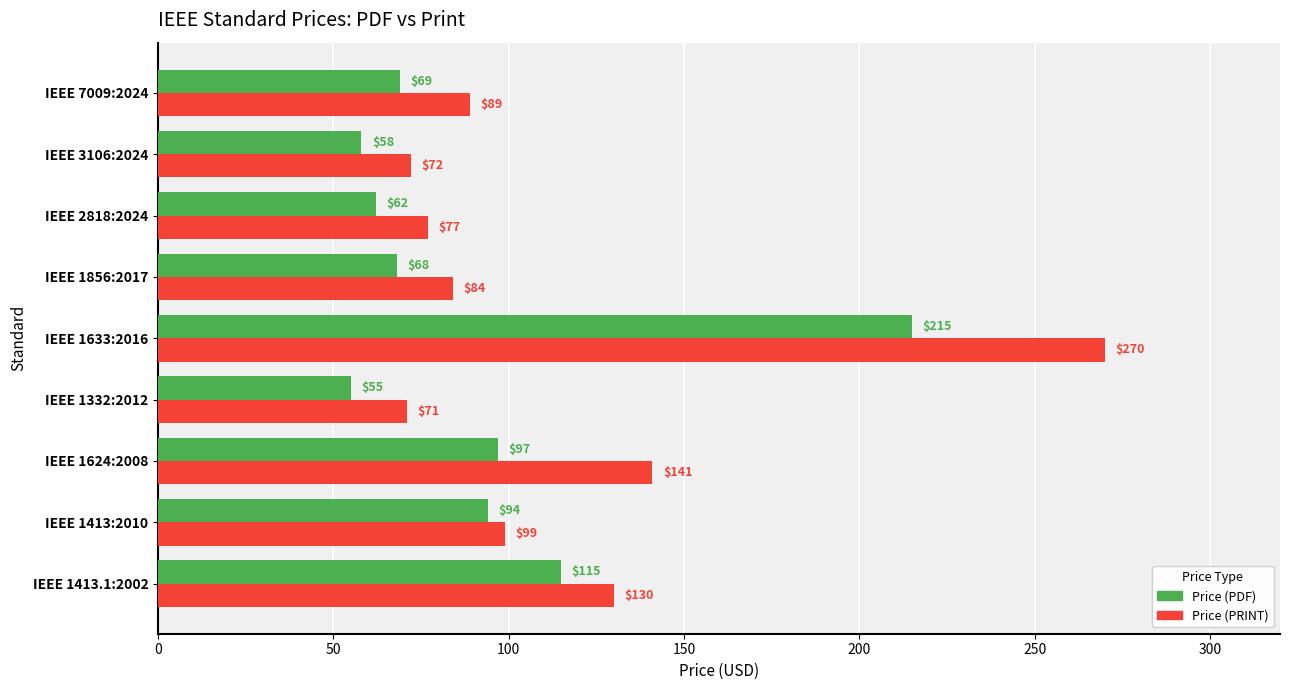

List the labels in order of Price (PDF) value, largest first.

IEEE 1633:2016, IEEE 1413.1:2002, IEEE 1624:2008, IEEE 1413:2010, IEEE 7009:2024, IEEE 1856:2017, IEEE 2818:2024, IEEE 3106:2024, IEEE 1332:2012